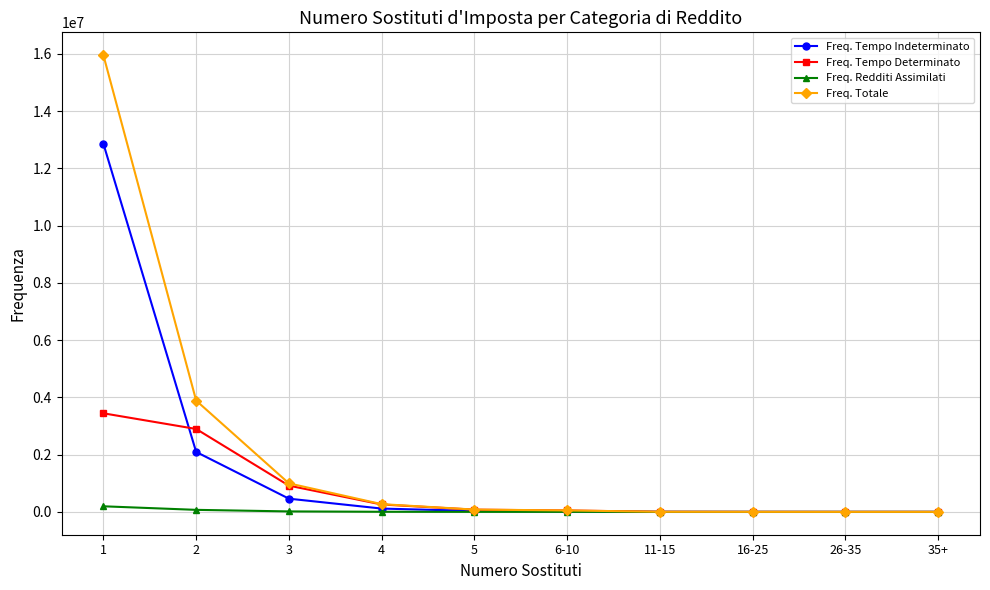

What is the maximum value shown in the chart?

15958781